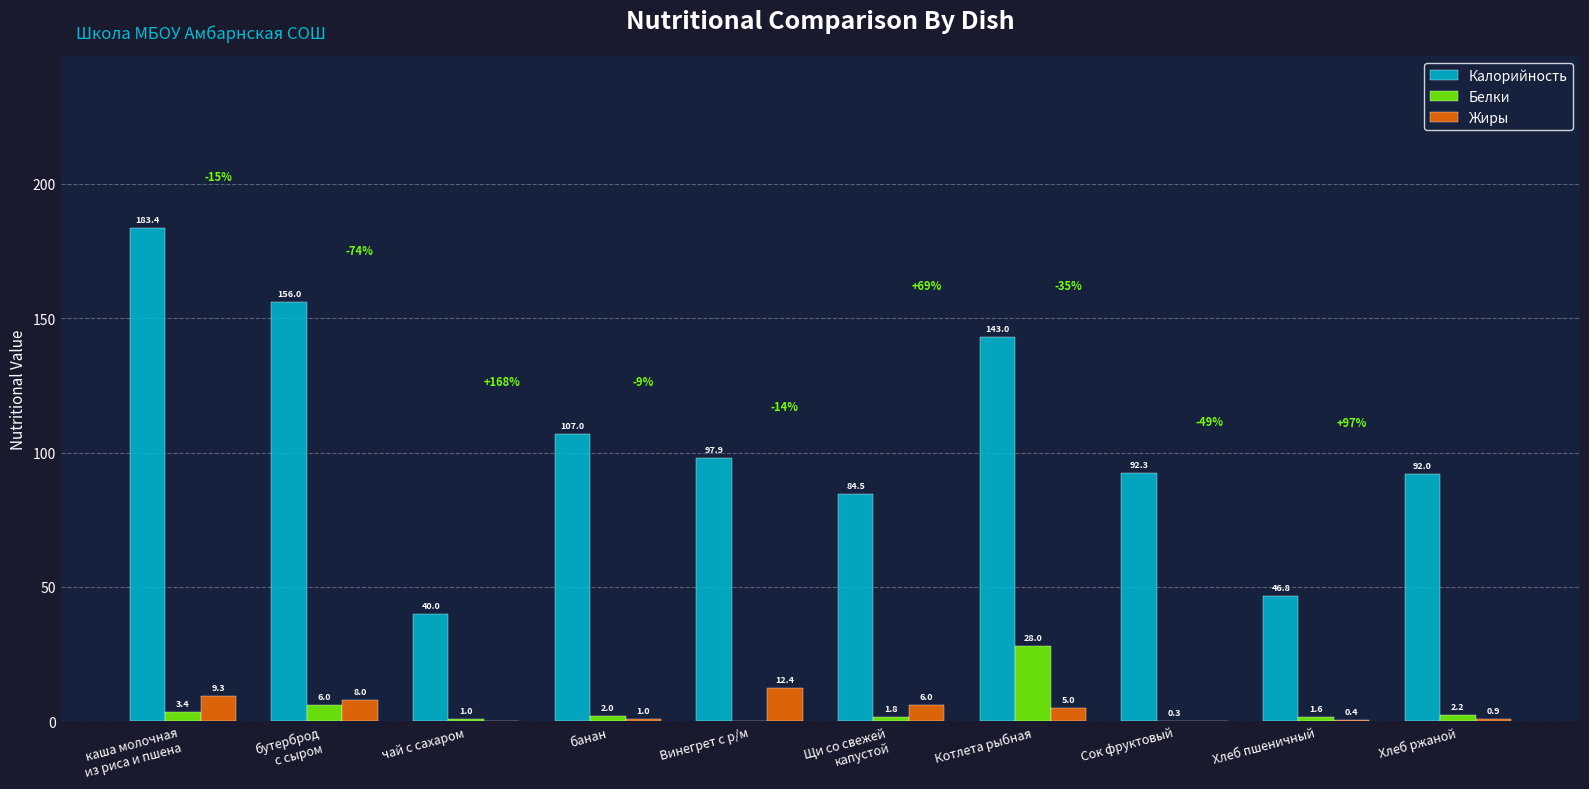

How many data points in Калорийность are above 97?

5